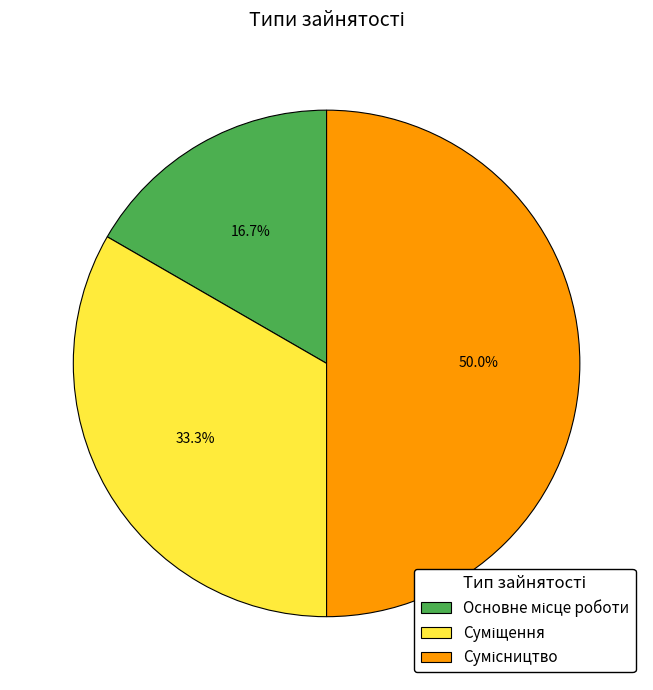

The Суміщення slice represents 33% of the pie. True or false?

True